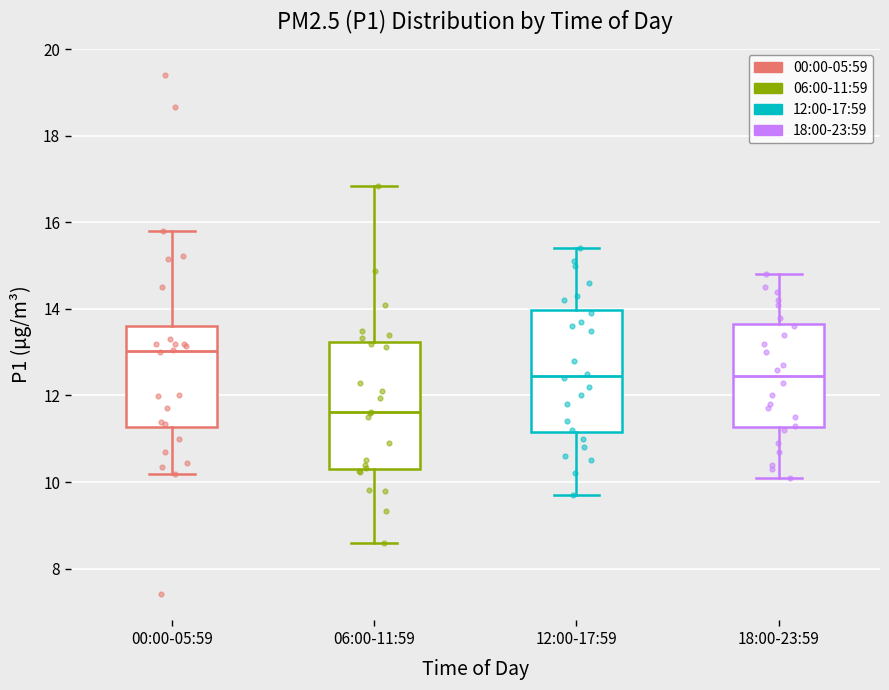

Reading left to right, transcribe this box plot: for each box, give where its median line is, the range the box spans, and where its two whiskers end, as read against the y-axis. The values are not printed on the chart, so give them approximately, as read against the axis.

00:00-05:59: median 13.0, box 11.2 to 13.6, whiskers 10.2 to 15.8
06:00-11:59: median 11.6, box 10.4 to 13.2, whiskers 8.6 to 16.8
12:00-17:59: median 12.4, box 11.2 to 14.0, whiskers 9.8 to 15.4
18:00-23:59: median 12.4, box 11.2 to 13.6, whiskers 10.2 to 14.8